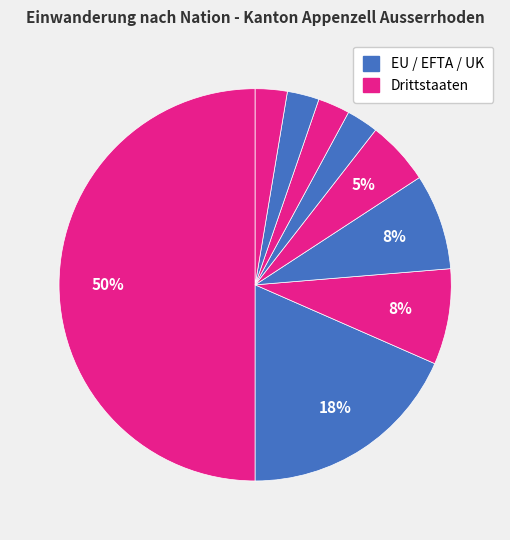

How many segments does this pie chart have?

9